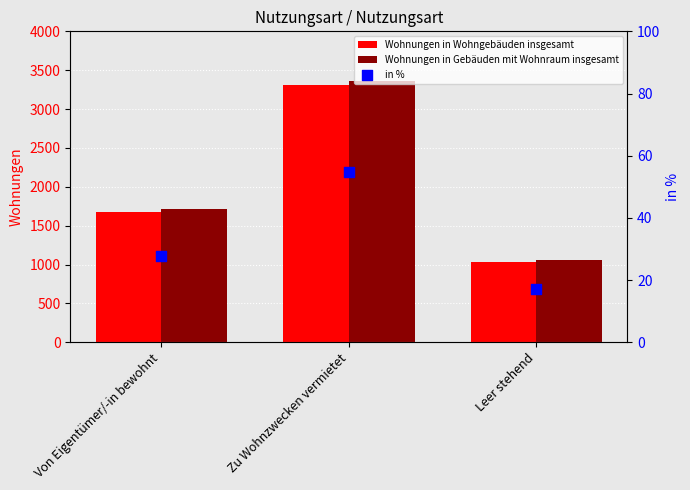

Which series reaches the maximum Y coordinate?

Wohnungen in Gebäuden mit Wohnraum insgesamt